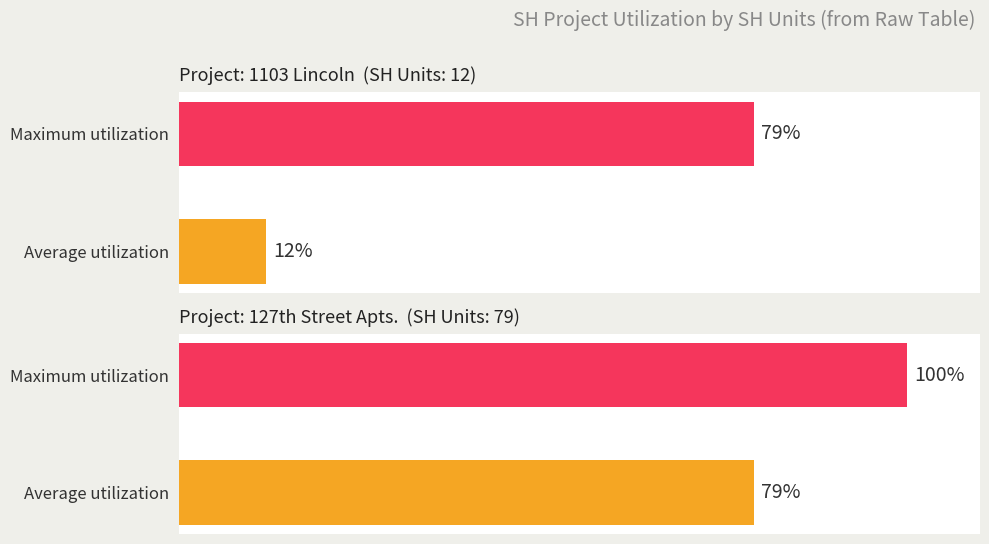

Which series has the widest spread of values?

Average utilization